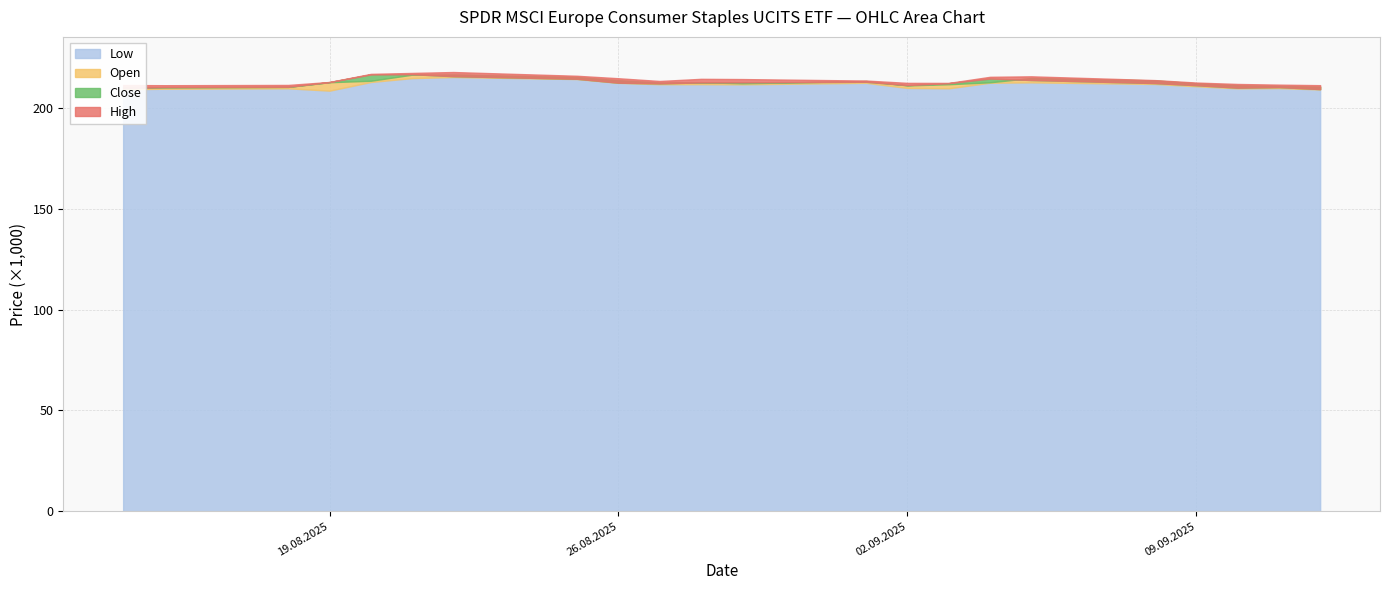

Reading right to left, extract all data points from this chart.

Open: 12.09.2025=210527	11.09.2025=210885	10.09.2025=211220	09.09.2025=212210	08.09.2025=213660	05.09.2025=214846	04.09.2025=212726	03.09.2025=211769	02.09.2025=211184	01.09.2025=213370	29.08.2025=212218	28.08.2025=212789	27.08.2025=212608	26.08.2025=213747	25.08.2025=215309	22.08.2025=216587	21.08.2025=216502	20.08.2025=213487	19.08.2025=212763	18.08.2025=210433	15.08.2025=210249	14.08.2025=210430
High: 12.09.2025=211295	11.09.2025=211559	10.09.2025=211896	09.09.2025=212595	08.09.2025=213810	05.09.2025=215687	04.09.2025=215439	03.09.2025=212419	02.09.2025=212440	01.09.2025=213587	29.08.2025=214326	28.08.2025=214440	27.08.2025=213375	26.08.2025=214731	25.08.2025=215953	22.08.2025=217819	21.08.2025=217367	20.08.2025=216898	19.08.2025=212889	18.08.2025=211413	15.08.2025=211281	14.08.2025=211379
Low: 12.09.2025=209187	11.09.2025=209865	10.09.2025=209738	09.09.2025=210755	08.09.2025=211900	05.09.2025=212688	04.09.2025=212511	03.09.2025=209759	02.09.2025=209931	01.09.2025=212469	29.08.2025=211716	28.08.2025=211805	27.08.2025=211776	26.08.2025=212430	25.08.2025=214322	22.08.2025=215351	21.08.2025=214800	20.08.2025=212876	19.08.2025=208587	18.08.2025=209733	15.08.2025=209527	14.08.2025=209291
Close: 12.09.2025=209358	11.09.2025=210350	10.09.2025=210058	09.09.2025=211283	08.09.2025=212338	05.09.2025=213862	04.09.2025=214584	03.09.2025=212289	02.09.2025=211323	01.09.2025=212990	29.08.2025=212718	28.08.2025=212657	27.08.2025=212192	26.08.2025=212529	25.08.2025=214466	22.08.2025=215755	21.08.2025=216731	20.08.2025=216618	19.08.2025=212839	18.08.2025=210477	15.08.2025=210340	14.08.2025=209824